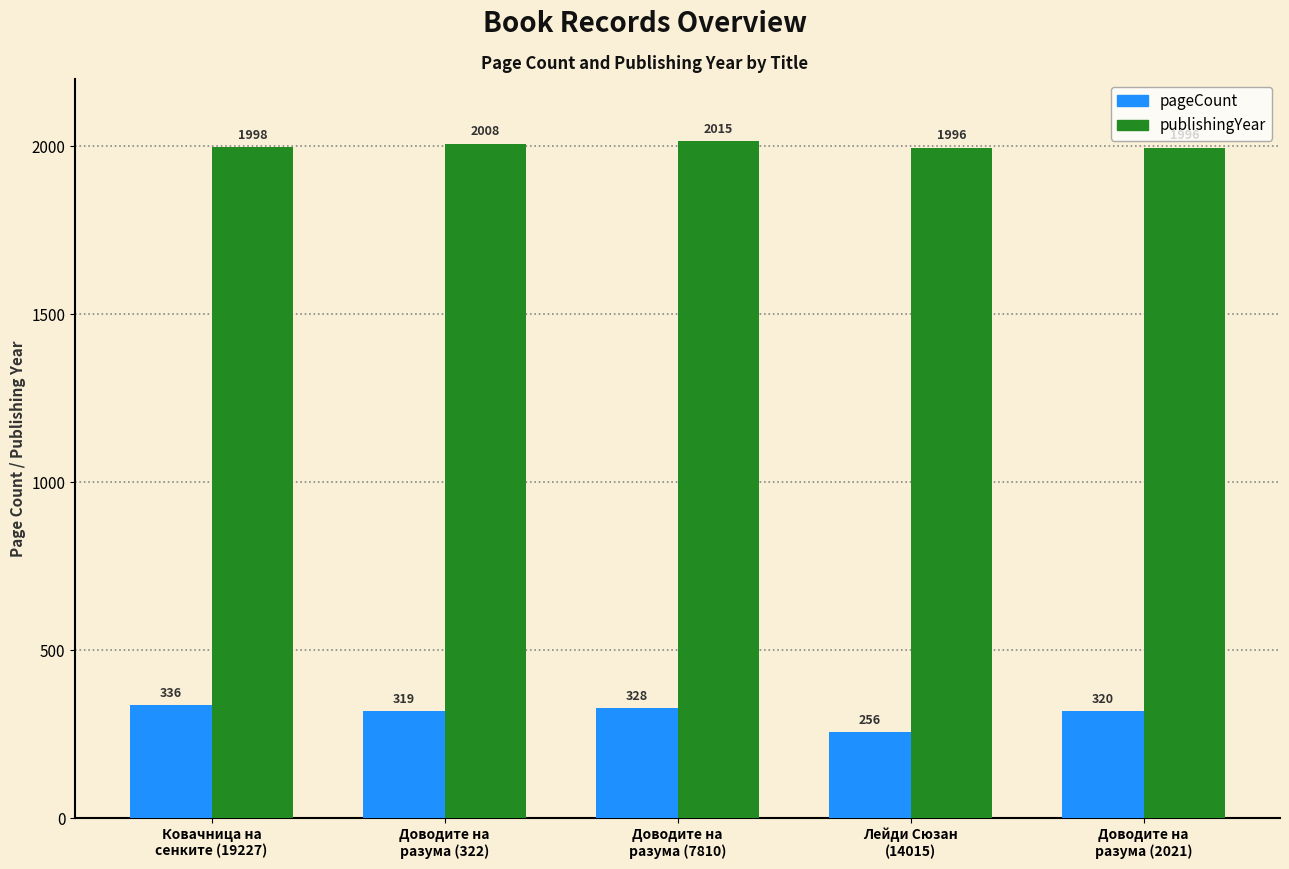

Reading left to right, transcribe all the data shown in this chart.

pageCount: Ковачница на
сенките (19227)=336	Доводите на
разума (322)=319	Доводите на
разума (7810)=328	Лейди Сюзан
(14015)=256	Доводите на
разума (2021)=320
publishingYear: Ковачница на
сенките (19227)=1998	Доводите на
разума (322)=2008	Доводите на
разума (7810)=2015	Лейди Сюзан
(14015)=1996	Доводите на
разума (2021)=1996